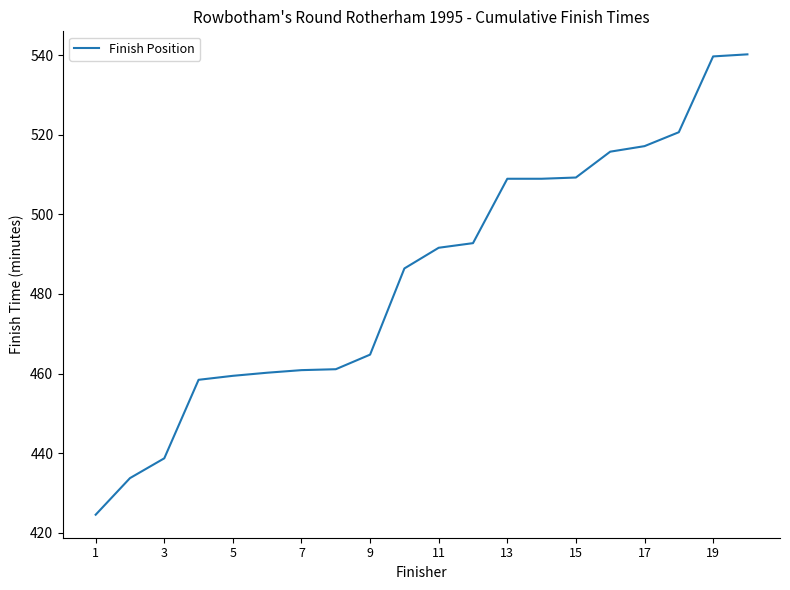

The value at 13 is 509.0. True or false?

True